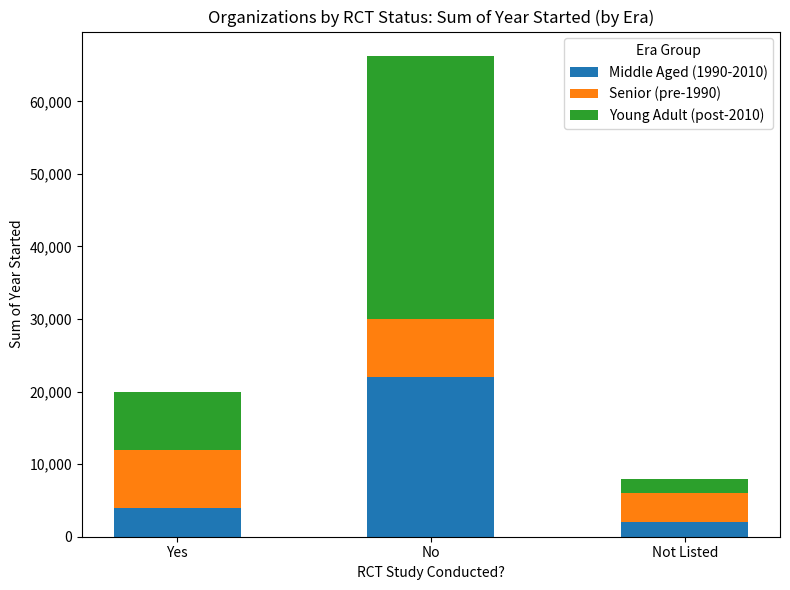

The value of Middle Aged (1990-2010) at No is 22029. True or false?

True